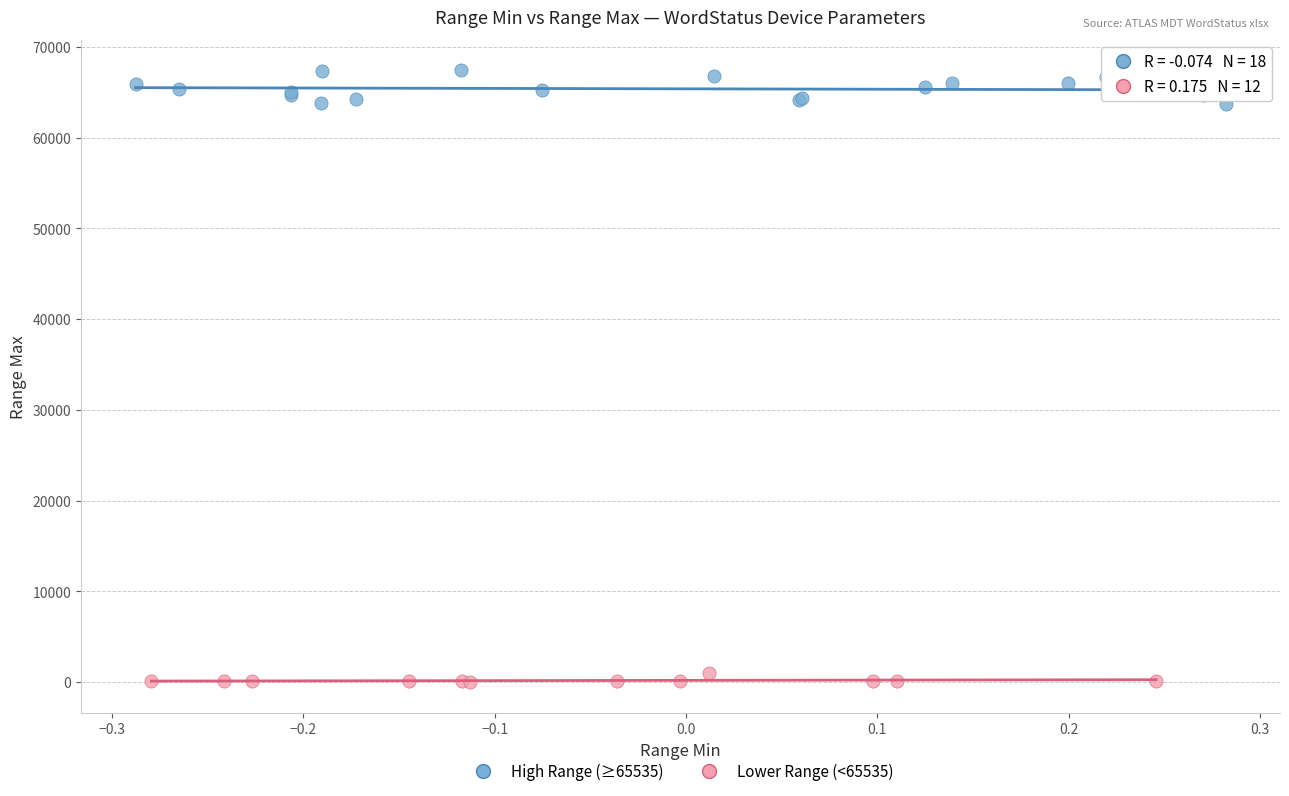

What are all the series names shown in the legend?

High Range (≥65535), Lower Range (<65535)